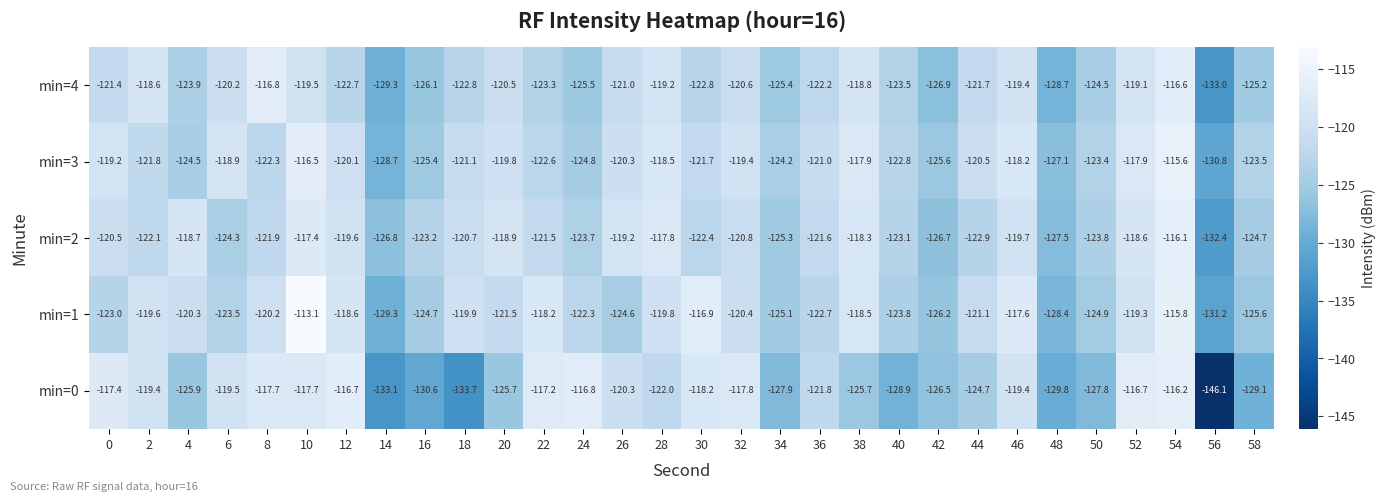

How many values in the min=4 series are below -122?

16